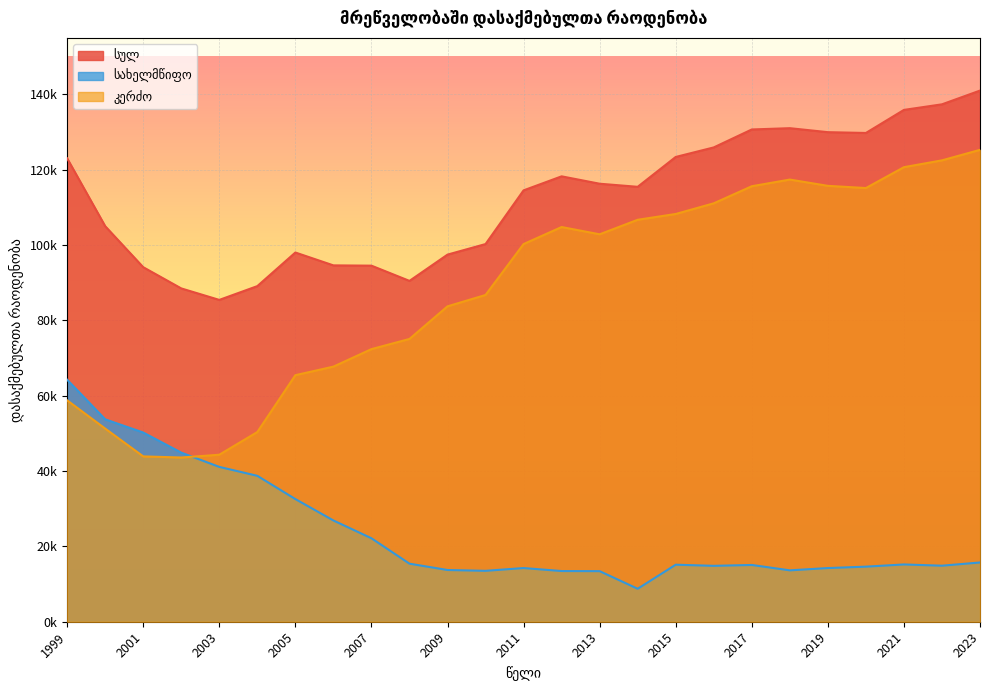

True or false: კერძო and სულ intersect in this chart.

False